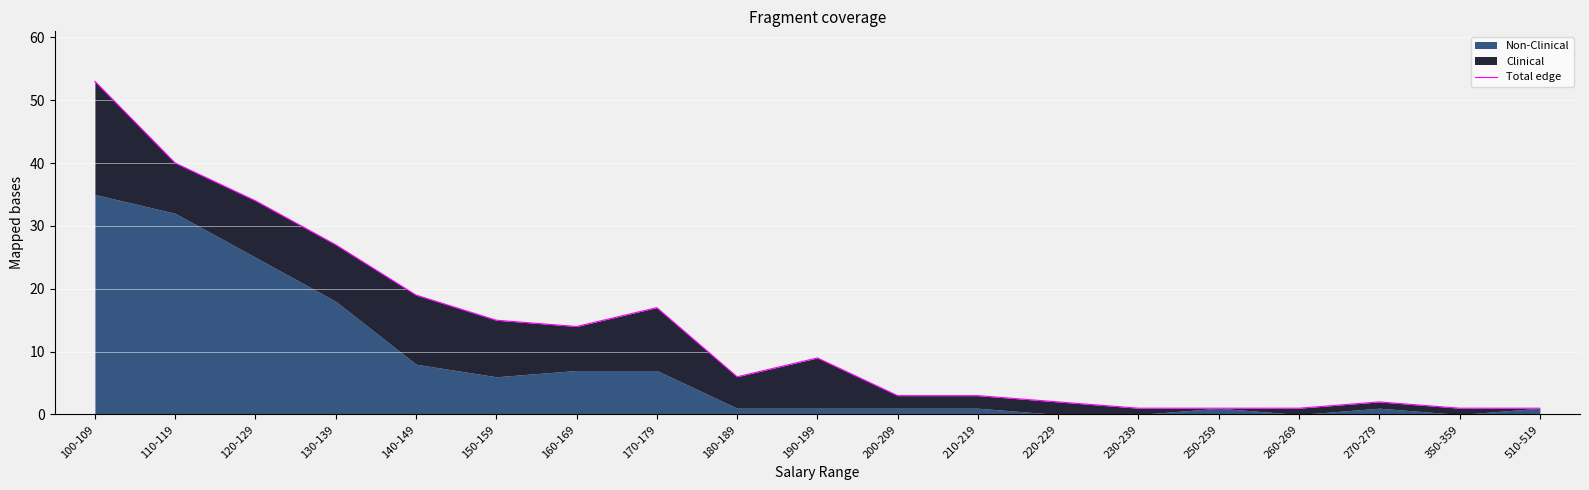

What is the ratio of the value at 250-259 to the value at 210-219?

0.3